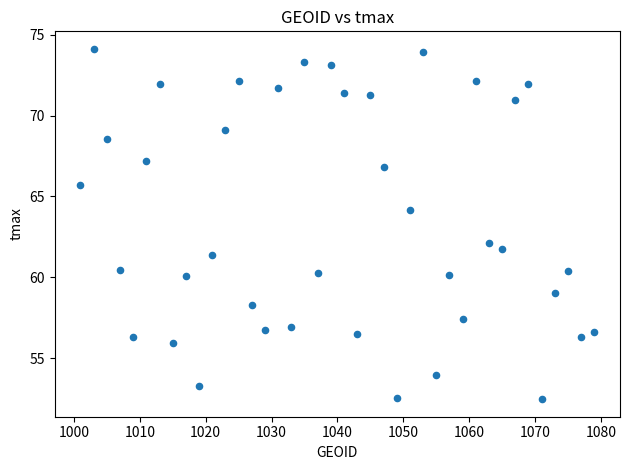

What Y value in the scatter plot is closest to 63?

62.1